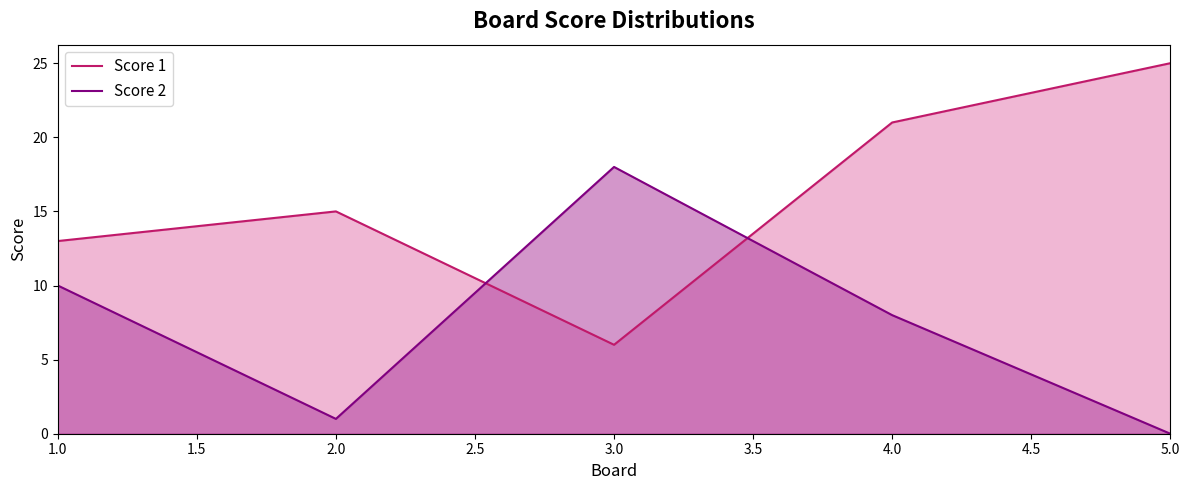

Which series changed the most between 2 and 3?

Score 2